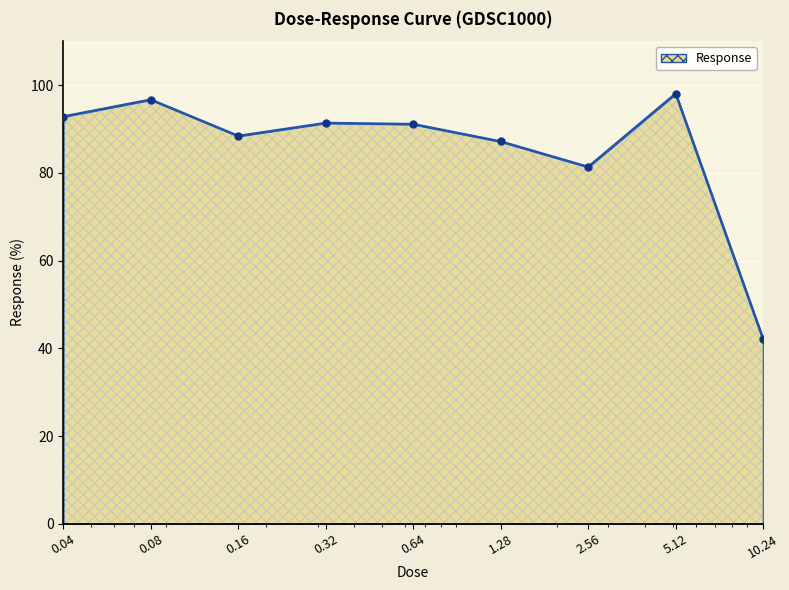

Does the chart have visible grid lines?

Yes